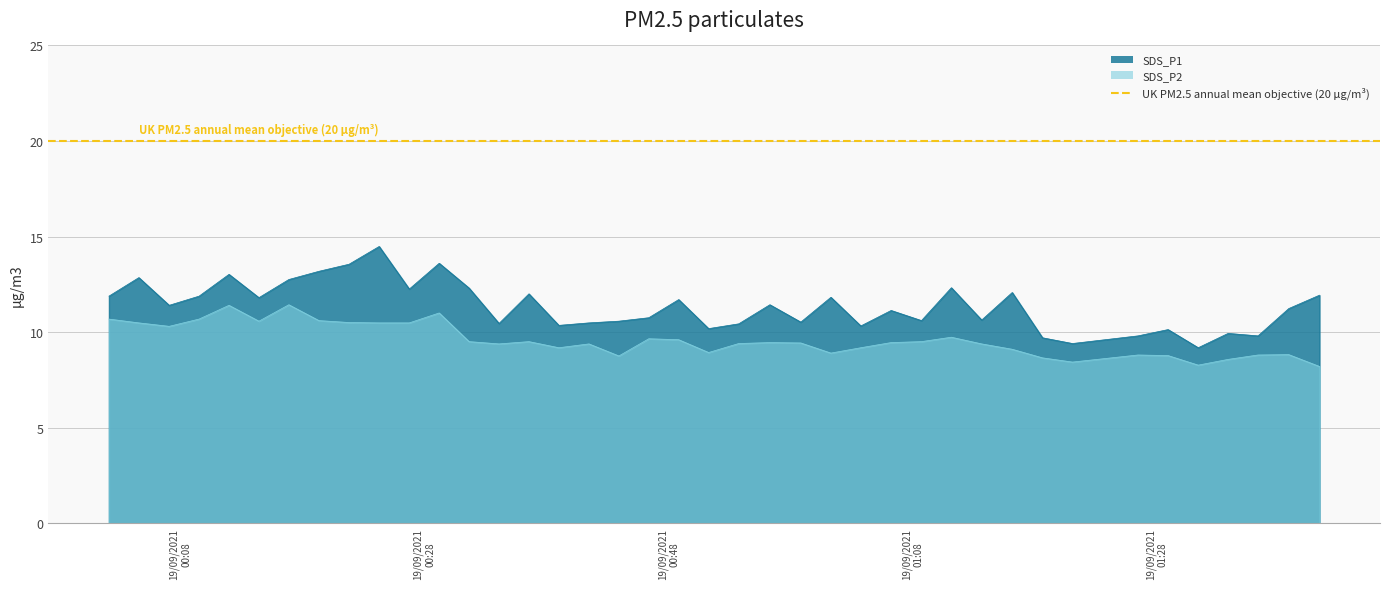

What is the difference between the highest and lowest values at 2021/09/19 00:21:51?

3.1